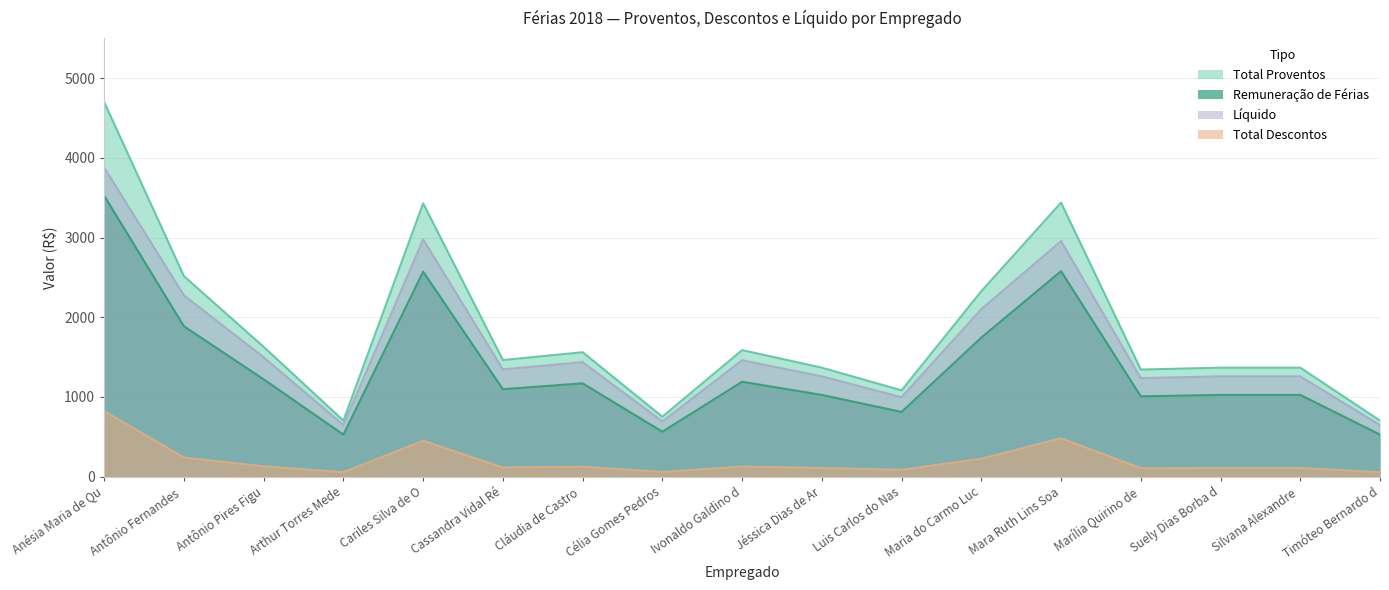

What is the label of the 5th point from the left?

Cariles Silva de O